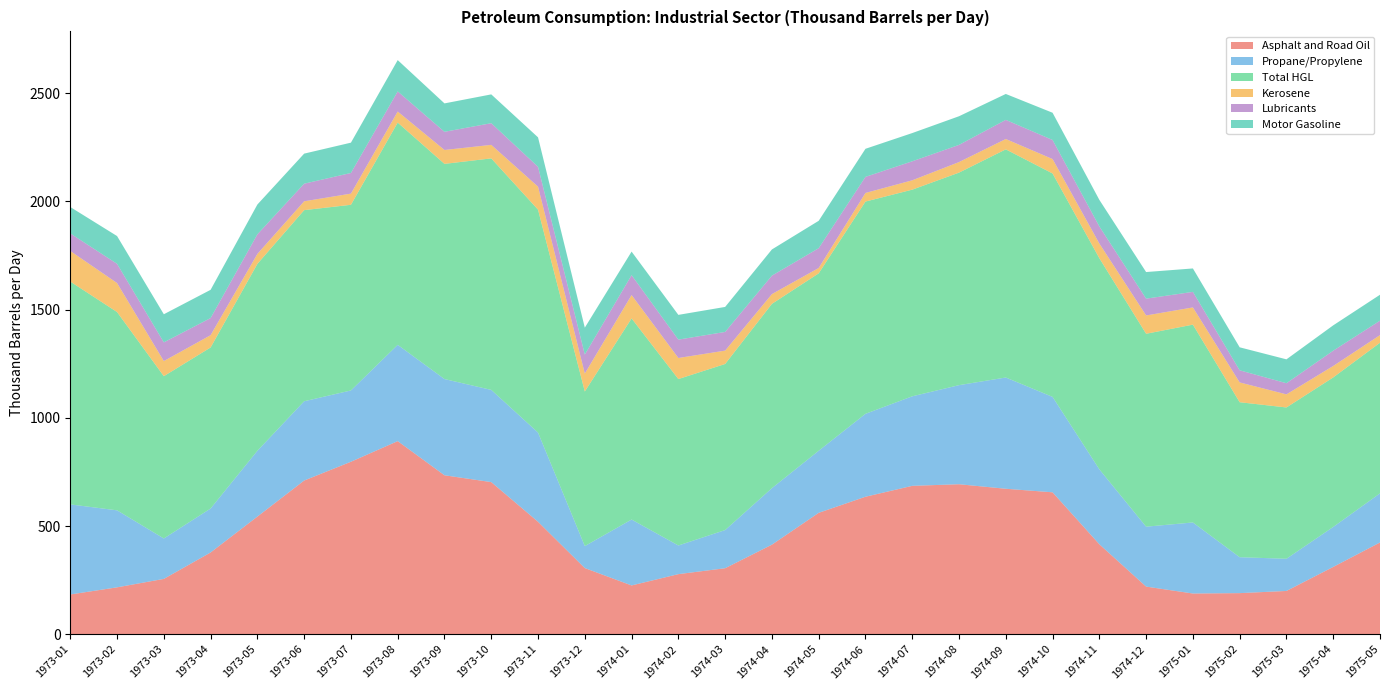

Reading left to right, what are all the values shown in this chart?

Asphalt and Road Oil: 1973-01=183.6	1973-02=216.6	1973-03=255.6	1973-04=377.7	1973-05=543.6	1973-06=710.2	1973-07=797.0	1973-08=892.4	1973-09=734.5	1973-10=702.9	1973-11=519.6	1973-12=305.6	1974-01=225.4	1974-02=277.6	1974-03=305.0	1974-04=413.9	1974-05=561.0	1974-06=635.3	1974-07=685.7	1974-08=693.1	1974-09=672.2	1974-10=655.8	1974-11=415.7	1974-12=220.1	1975-01=188.1	1975-02=189.9	1975-03=199.9	1975-04=311.0	1975-05=424.0
Propane/Propylene: 1973-01=416.3	1973-02=355.8	1973-03=186.7	1973-04=203.2	1973-05=304.0	1973-06=366.3	1973-07=329.5	1973-08=445.0	1973-09=444.6	1973-10=426.1	1973-11=412.2	1973-12=101.6	1974-01=304.5	1974-02=132.4	1974-03=176.3	1974-04=261.1	1974-05=286.8	1974-06=383.2	1974-07=413.6	1974-08=457.8	1974-09=514.1	1974-10=440.9	1974-11=346.3	1974-12=276.9	1975-01=328.3	1975-02=165.9	1975-03=148.7	1975-04=184.6	1975-05=226.9
Total HGL: 1973-01=1029.9	1973-02=916.4	1973-03=750.1	1973-04=744.2	1973-05=863.8	1973-06=883.2	1973-07=858.0	1973-08=1027.2	1973-09=994.4	1973-10=1069.9	1973-11=1030.2	1973-12=714.5	1974-01=929.4	1974-02=769.1	1974-03=767.6	1974-04=851.8	1974-05=819.9	1974-06=980.9	1974-07=955.0	1974-08=982.2	1974-09=1054.4	1974-10=1032.5	1974-11=975.7	1974-12=891.5	1975-01=914.2	1975-02=716.3	1975-03=699.2	1975-04=691.0	1975-05=696.1
Kerosene: 1973-01=141.2	1973-02=134.0	1973-03=69.8	1973-04=56.8	1973-05=46.0	1973-06=40.9	1973-07=51.7	1973-08=51.0	1973-09=64.2	1973-10=62.4	1973-11=106.3	1973-12=82.9	1974-01=108.0	1974-02=97.4	1974-03=61.7	1974-04=45.1	1974-05=24.7	1974-06=39.8	1974-07=43.2	1974-08=48.8	1974-09=47.8	1974-10=66.7	1974-11=67.8	1974-12=84.7	1975-01=79.6	1975-02=91.5	1975-03=60.5	1975-04=52.9	1975-05=35.2
Lubricants: 1973-01=81.1	1973-02=88.8	1973-03=86.4	1973-04=79.2	1973-05=90.5	1973-06=81.3	1973-07=95.4	1973-08=92.9	1973-09=84.0	1973-10=100.1	1973-11=91.7	1973-12=87.7	1974-01=91.9	1974-02=84.8	1974-03=86.4	1974-04=85.3	1974-05=91.6	1974-06=74.3	1974-07=87.8	1974-08=79.3	1974-09=88.4	1974-10=88.1	1974-11=79.1	1974-12=77.6	1975-01=71.8	1975-02=55.9	1975-03=51.5	1975-04=70.6	1975-05=66.7
Motor Gasoline: 1973-01=122.0	1973-02=128.4	1973-03=129.9	1973-04=130.5	1973-05=137.8	1973-06=138.9	1973-07=140.1	1973-08=144.7	1973-09=131.3	1973-10=133.2	1973-11=136.1	1973-12=124.4	1974-01=108.9	1974-02=114.4	1974-03=115.6	1974-04=121.1	1974-05=126.5	1974-06=129.8	1974-07=130.5	1974-08=132.4	1974-09=119.8	1974-10=125.9	1974-11=122.8	1974-12=123.0	1975-01=108.3	1975-02=106.3	1975-03=110.4	1975-04=117.2	1975-05=119.9